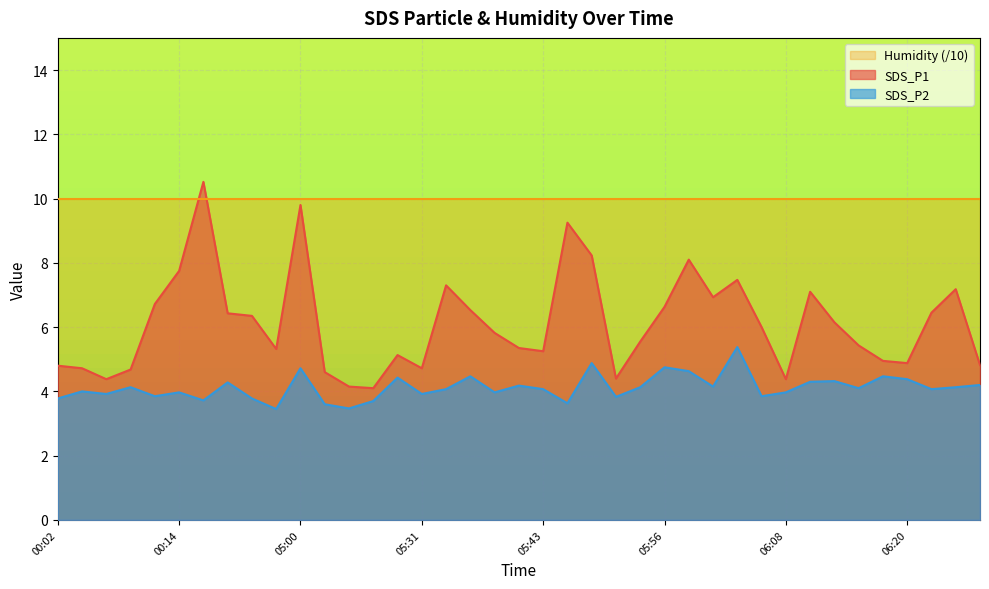

What is the maximum value shown in the chart?

10.5